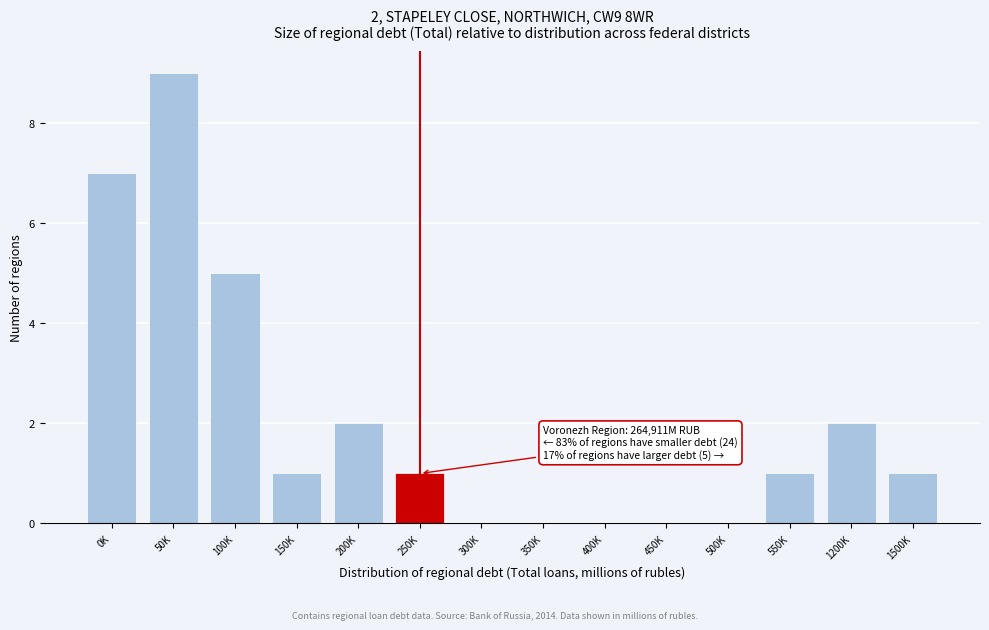

Reading left to right, what are all the values shown in this chart?

0K=7	50K=9	100K=5	150K=1	200K=2	250K=1	300K=0	350K=0	400K=0	450K=0	500K=0	550K=1	1200K=2	1500K=1